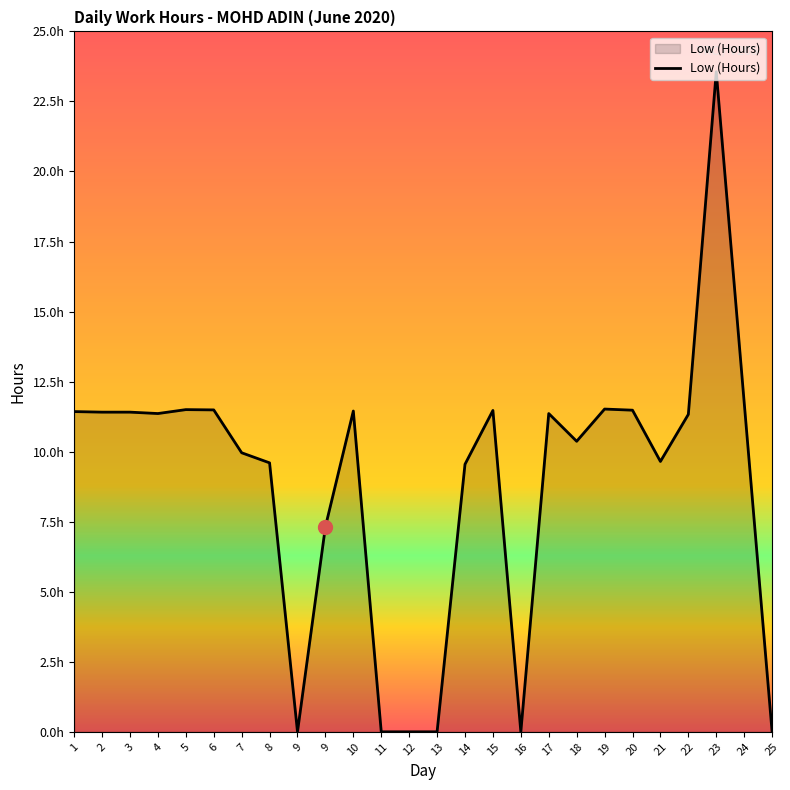

At which category does the data reach its first local peak?

5